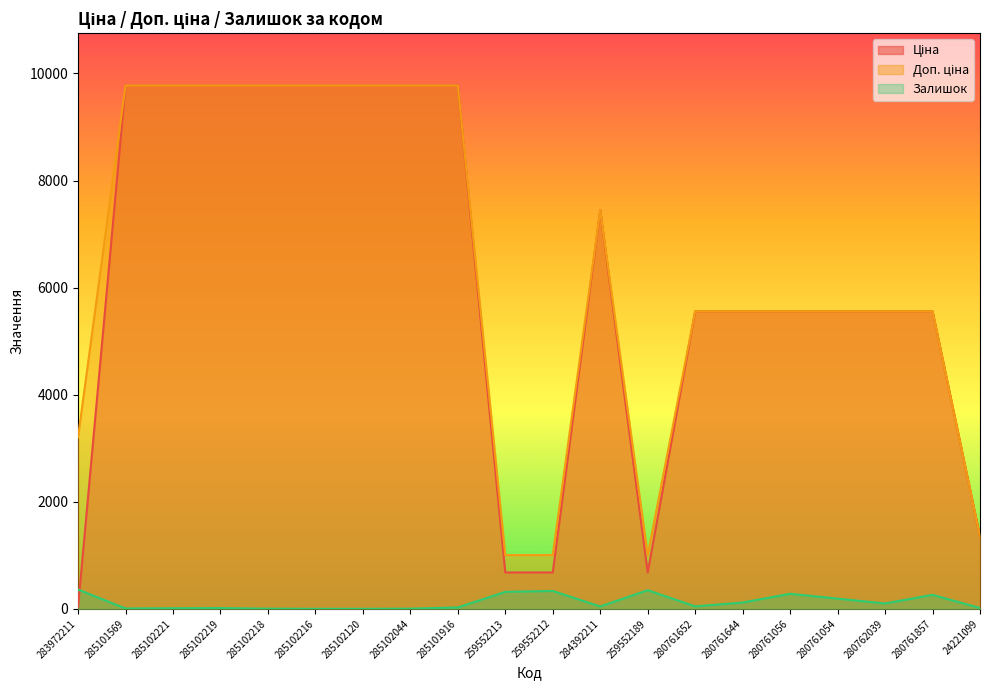

List the labels in order of Залишок value, largest first.

283972211, 259552189, 259552212, 259552213, 280761056, 280761857, 280761054, 280761644, 280762039, 280761652, 284392211, 285101916, 24221099, 285102219, 285102221, 285101569, 285102218, 285102044, 285102216, 285102120